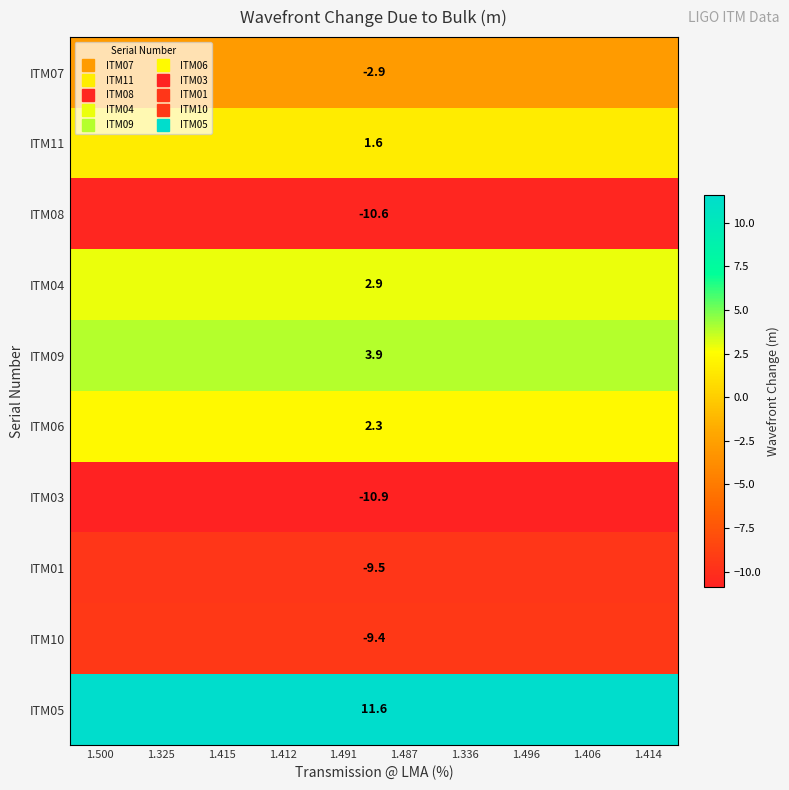

Which label corresponds to the smallest value in the chart?

1.500